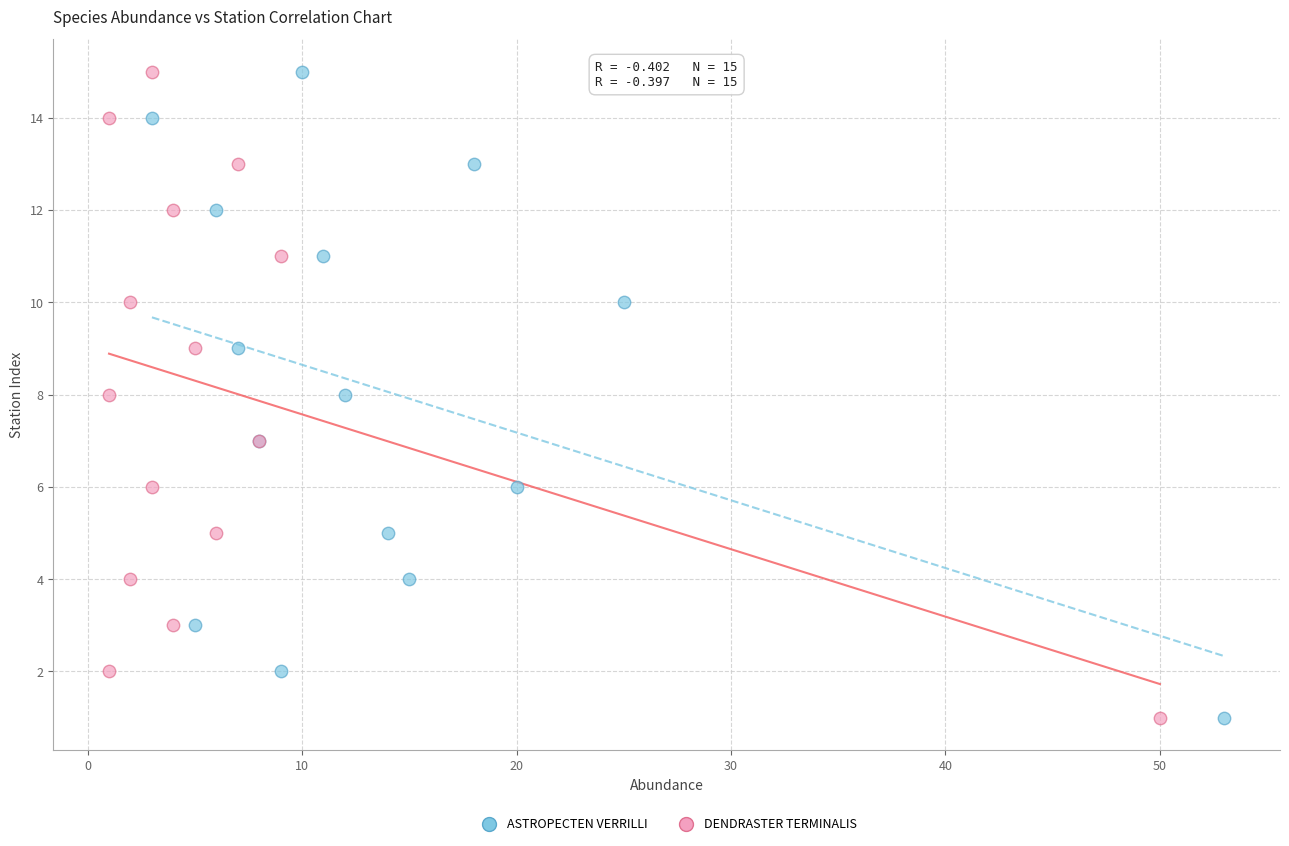

What are all the series names shown in the legend?

ASTROPECTEN VERRILLI, DENDRASTER TERMINALIS